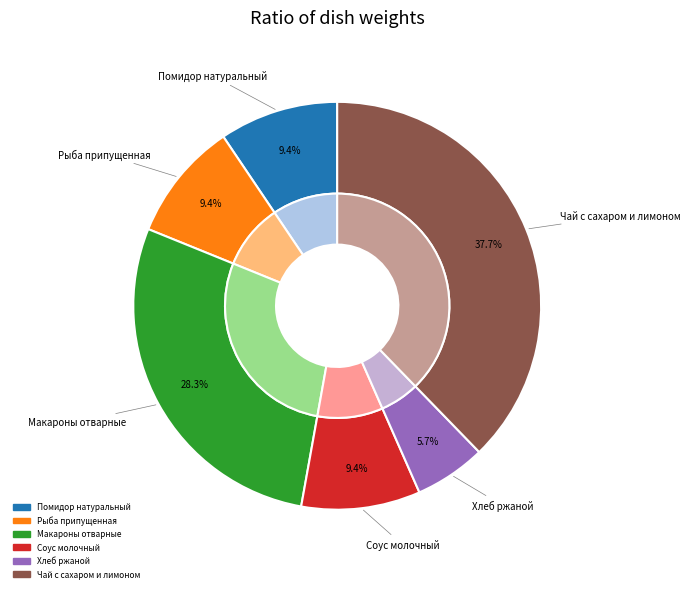

How many segments does this pie chart have?

6